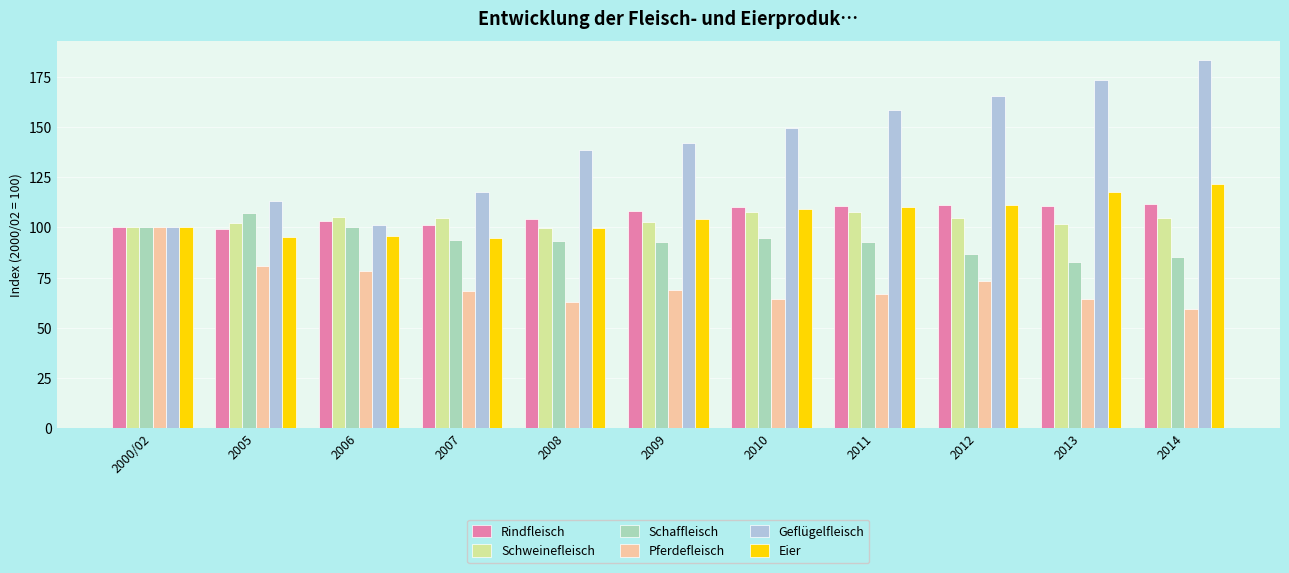

At which label does Geflügelfleisch first exceed 141?

2009